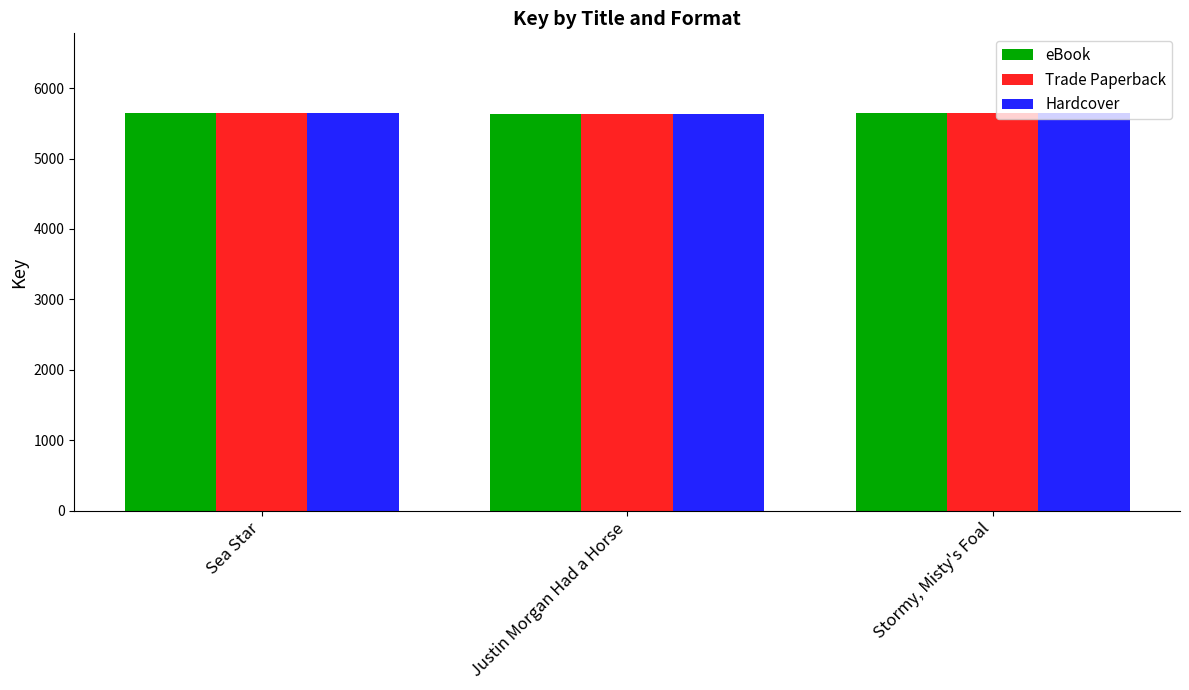

At which label is Hardcover closest to 5641?

Stormy, Misty's Foal